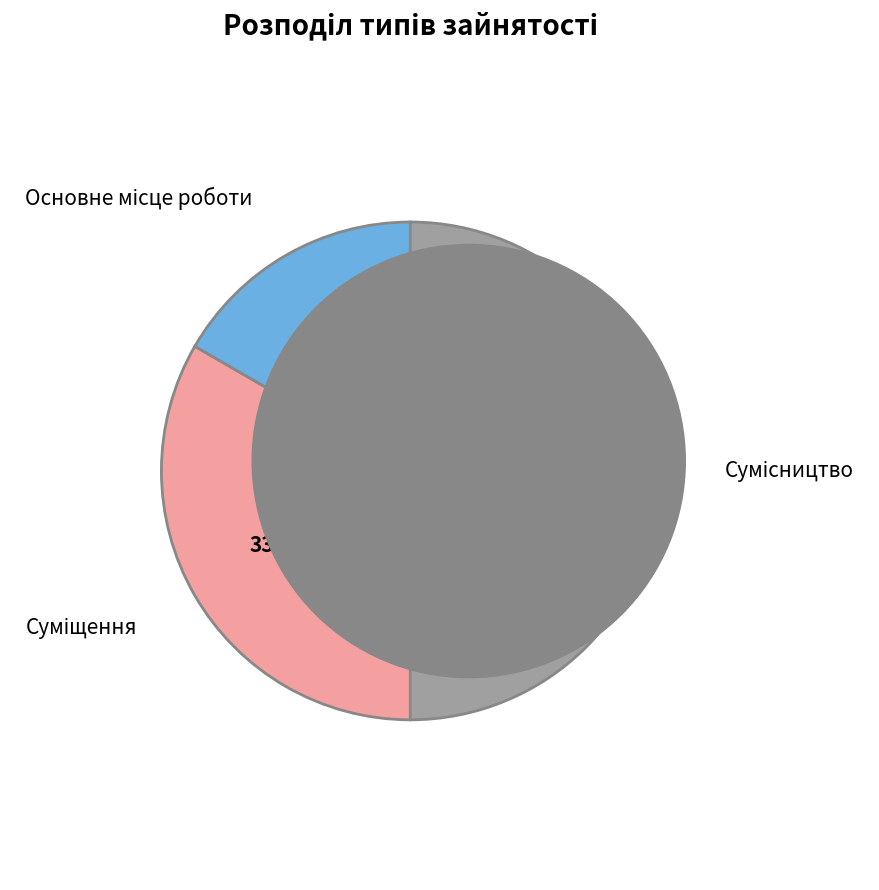

Count the number of slices in the pie.

3